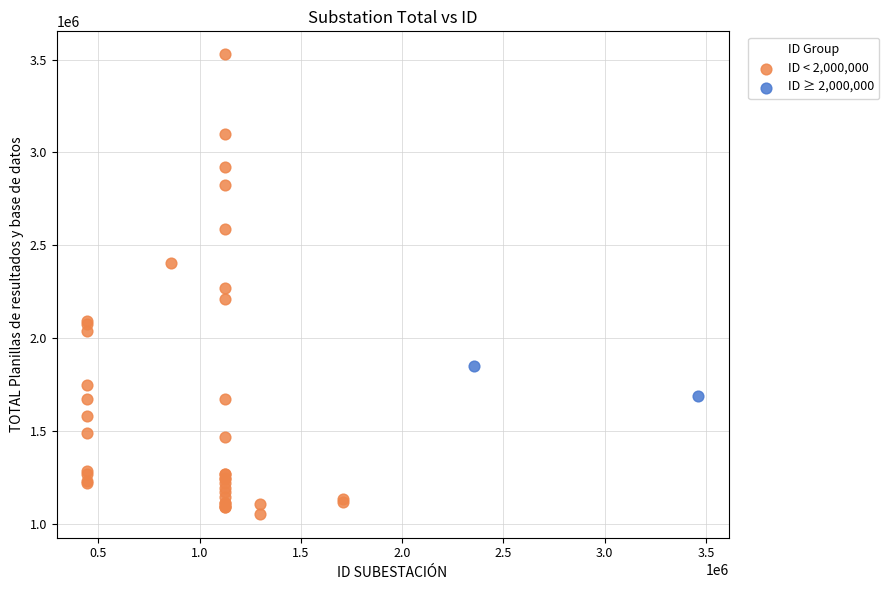

Which series reaches the maximum Y coordinate?

ID < 2,000,000